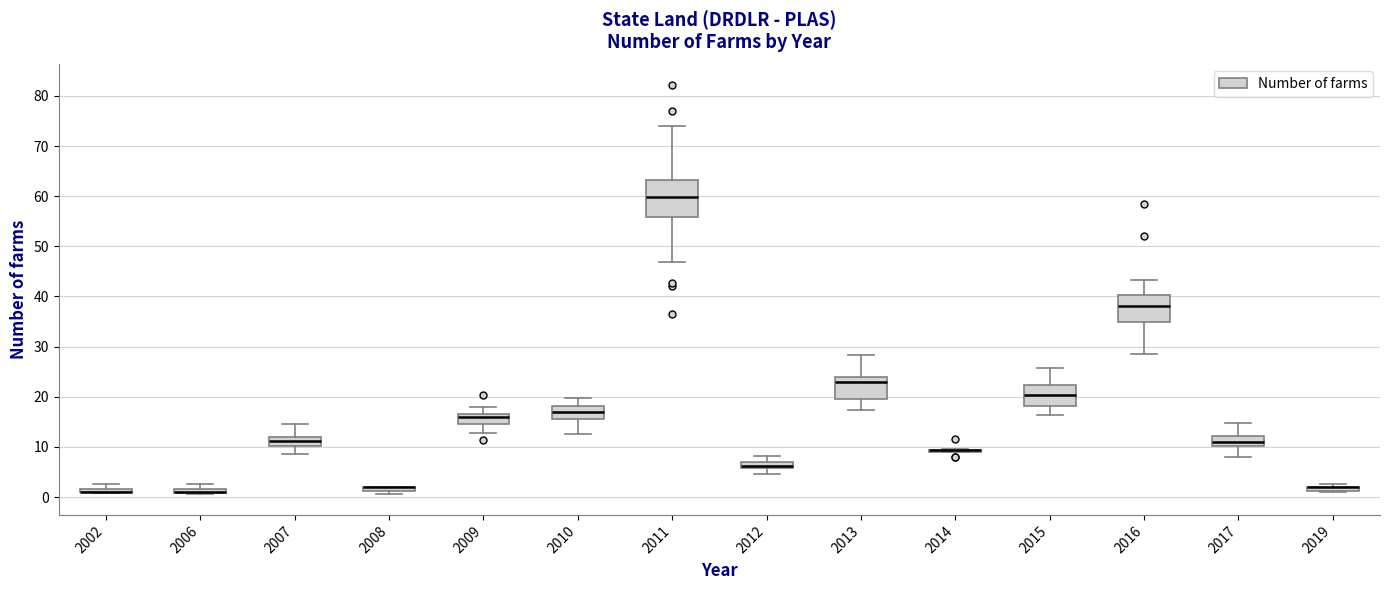

Where is the upper edge of the box at x = 2007 on the y-axis? The values are not printed on the chart, so give them approximately, as read against the axis.

12